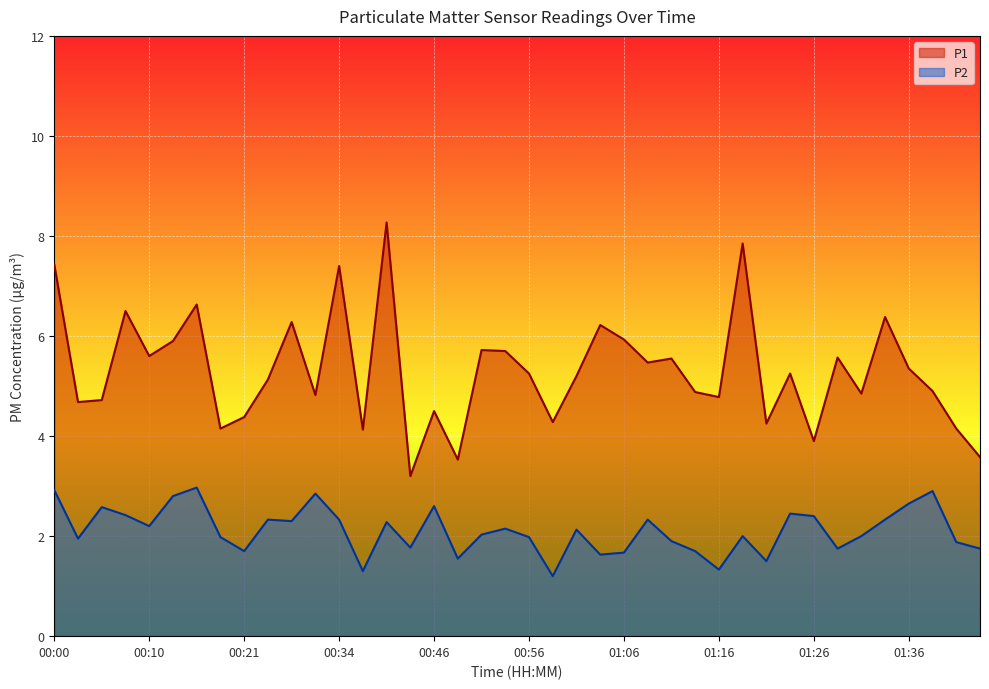

What is the minimum value for P1?

3.2